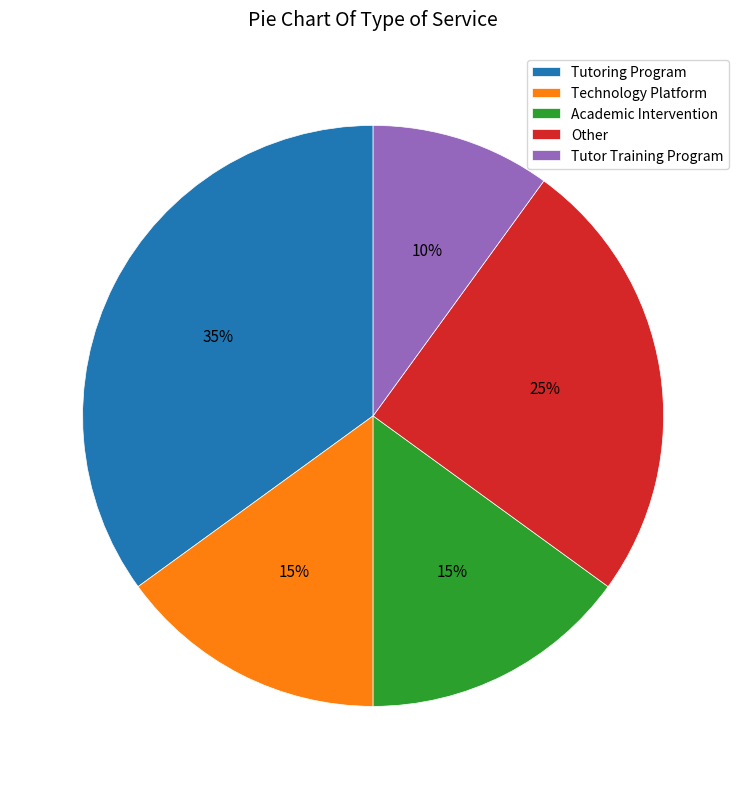

Does Academic Intervention account for over 50% of the chart?

No